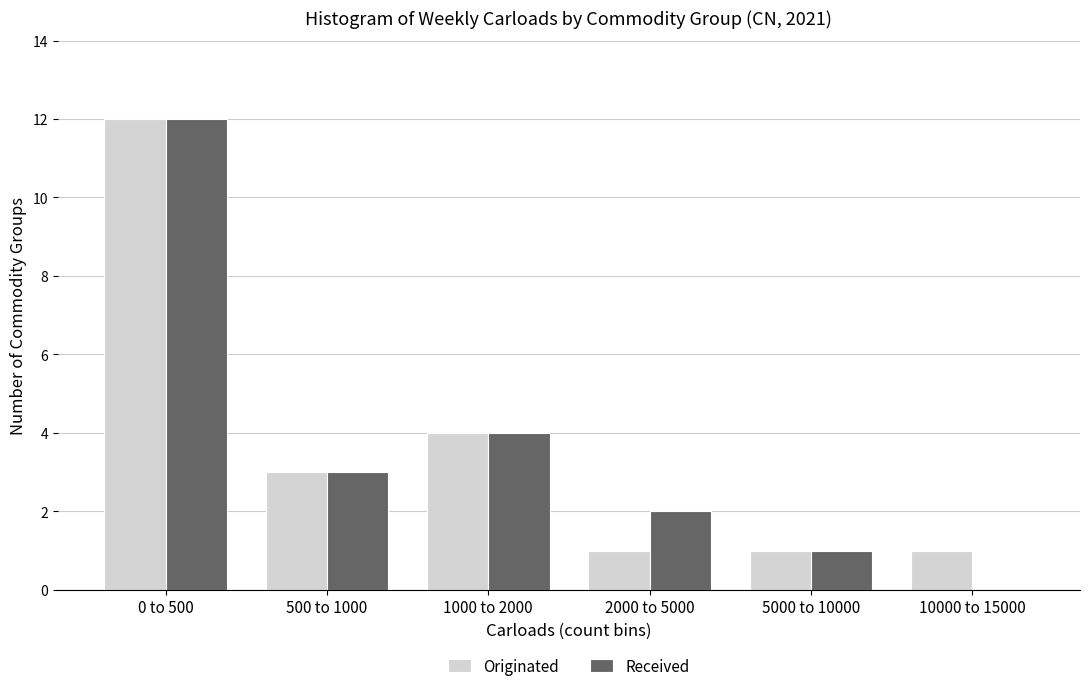

Reading left to right, list all the values displayed in this chart.

Originated: 0 to 500=12	500 to 1000=3	1000 to 2000=4	2000 to 5000=1	5000 to 10000=1	10000 to 15000=1
Received: 0 to 500=12	500 to 1000=3	1000 to 2000=4	2000 to 5000=2	5000 to 10000=1	10000 to 15000=0